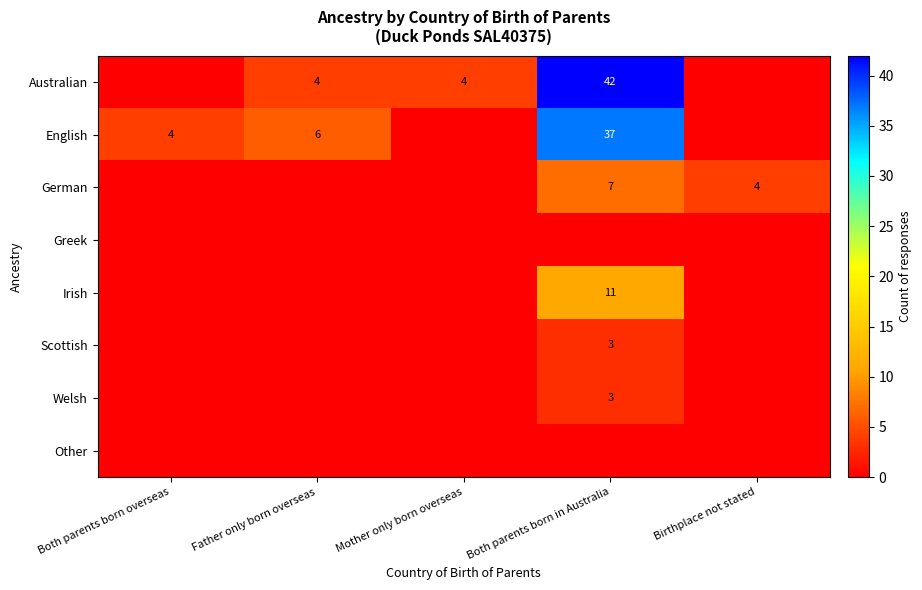

The German series shows 1 at Birthplace not stated. True or false?

False